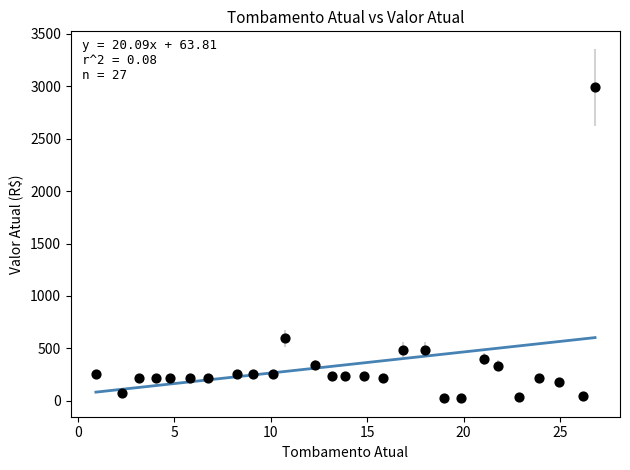

What Y value in the scatter plot is closest to 1508?

596.8